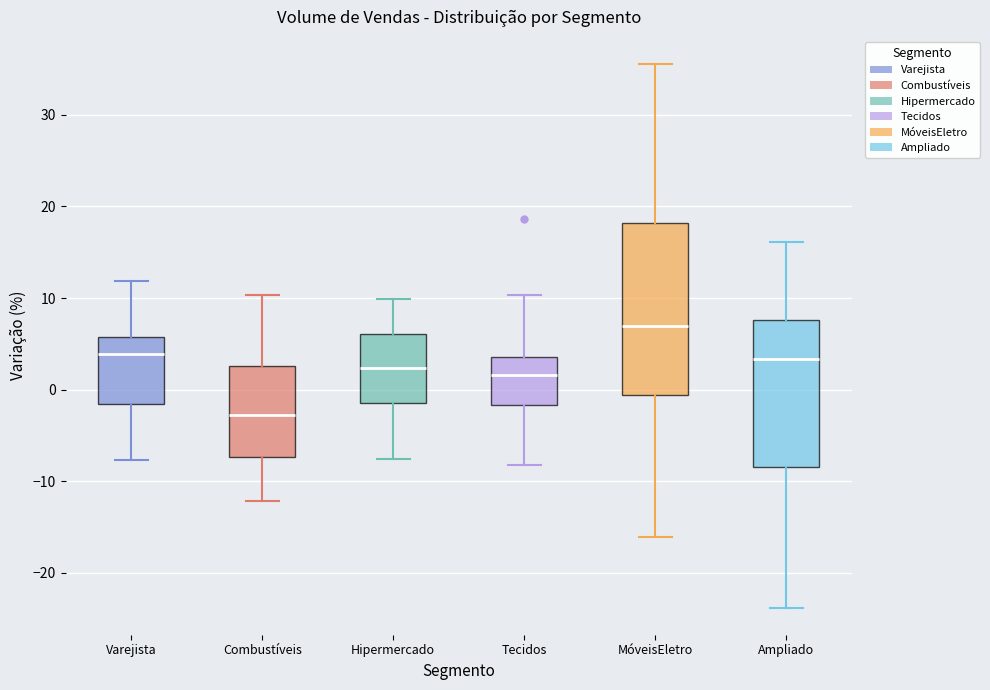

Reading left to right, read every box against the y-axis: the position of its median line, the range the box covers, and the ends of its whiskers. The values are not printed on the chart, so give them approximately, as read against the axis.

Varejista: median 4, box -2 to 6, whiskers -8 to 12
Combustíveis: median -3, box -7 to 3, whiskers -12 to 10
Hipermercado: median 2, box -1 to 6, whiskers -8 to 10
Tecidos: median 2, box -2 to 4, whiskers -8 to 10
MóveisEletro: median 7, box -1 to 18, whiskers -16 to 36
Ampliado: median 3, box -8 to 8, whiskers -24 to 16